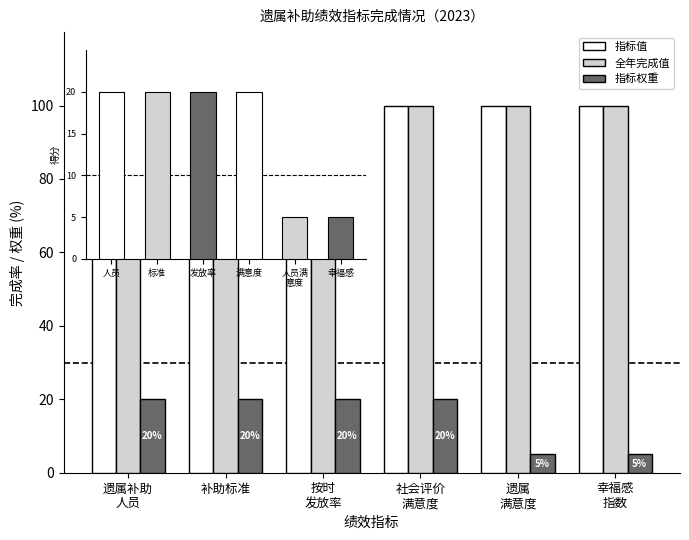

What value does the 全年完成值 series have at 补助标准?

100